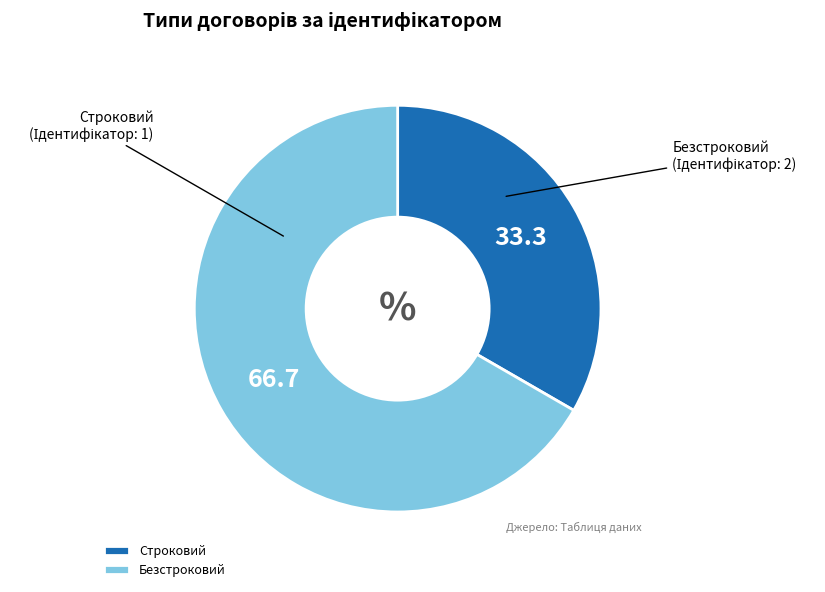

Do Строковий and Безстроковий together represent more than half of the pie?

Yes